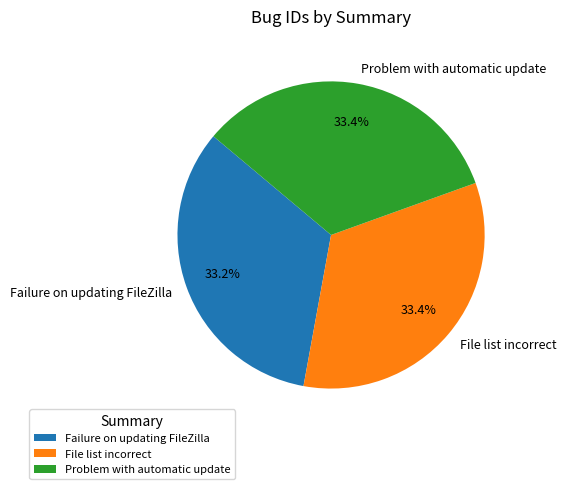

To the nearest percent, what percentage of the pie is Failure on updating FileZilla?

33%